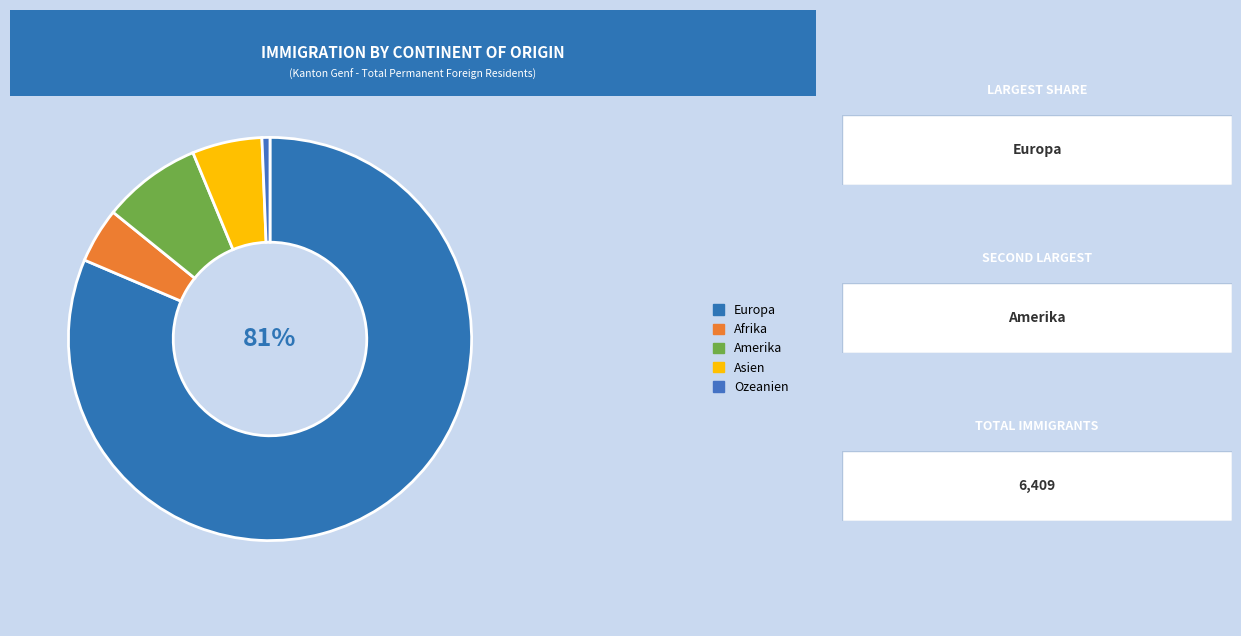

Which slice is the largest?

Europa